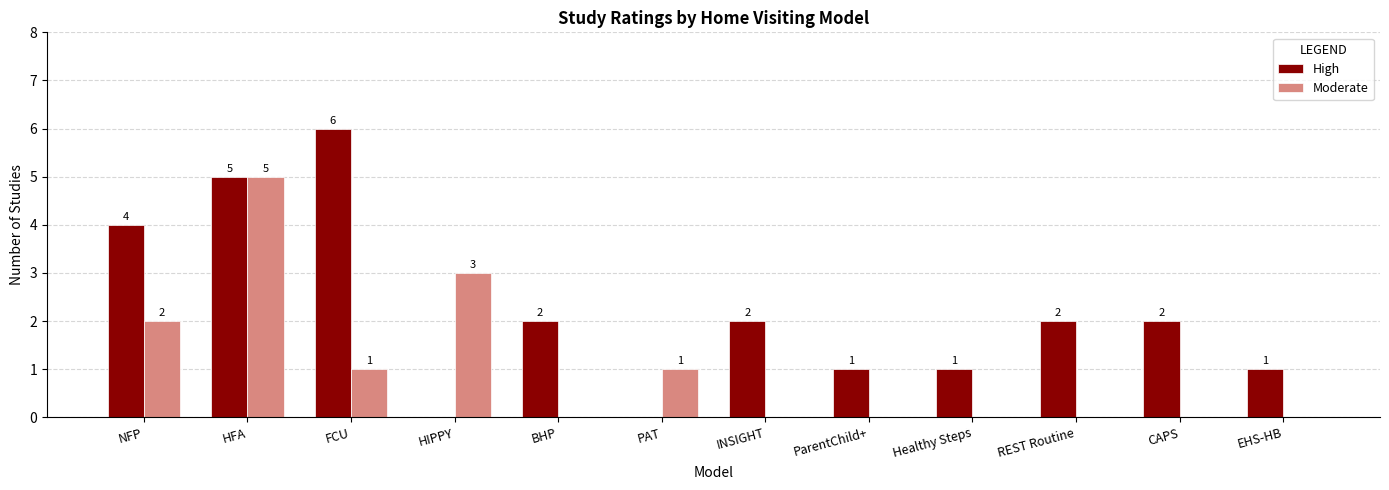

Which series has the largest range (max minus min)?

High